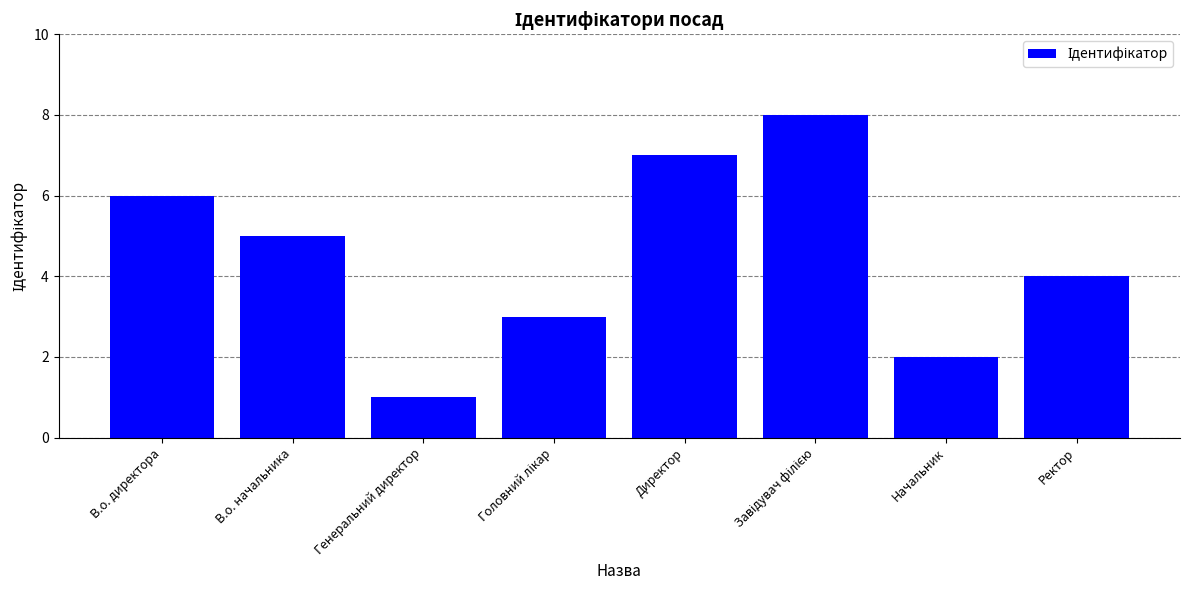

Reading left to right, transcribe all the data shown in this chart.

6	5	1	3	7	8	2	4